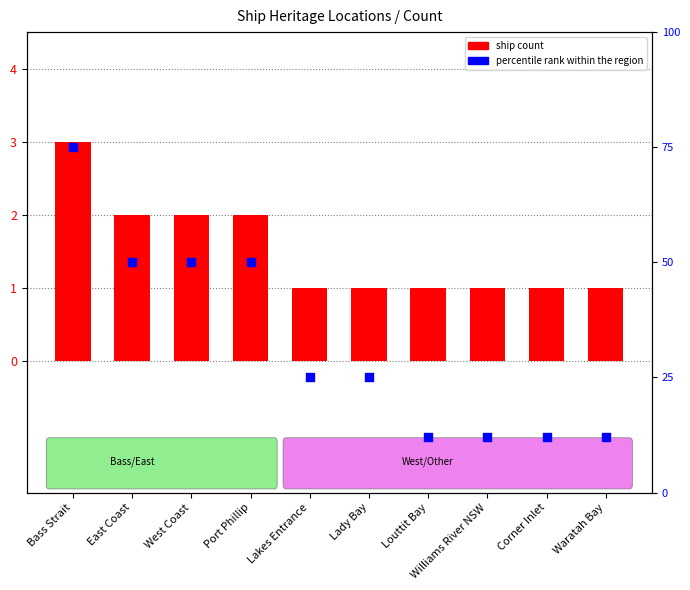

What are all the series names shown in the legend?

ship count, percentile rank within the region